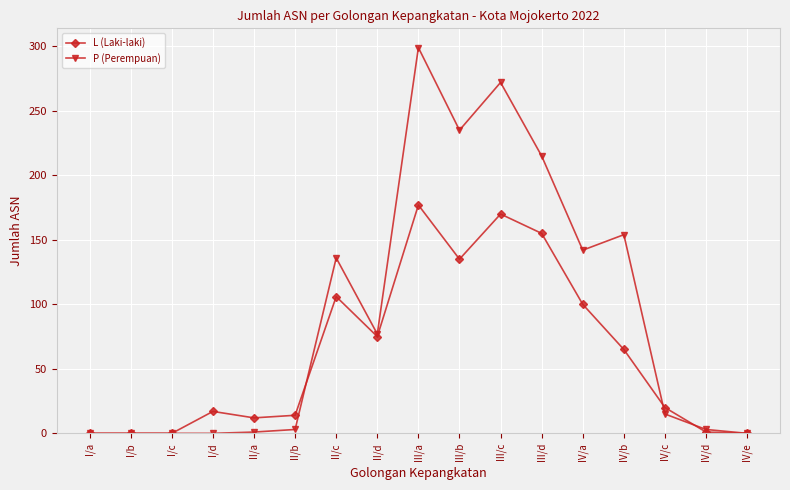

What position from the right is II/d?

10